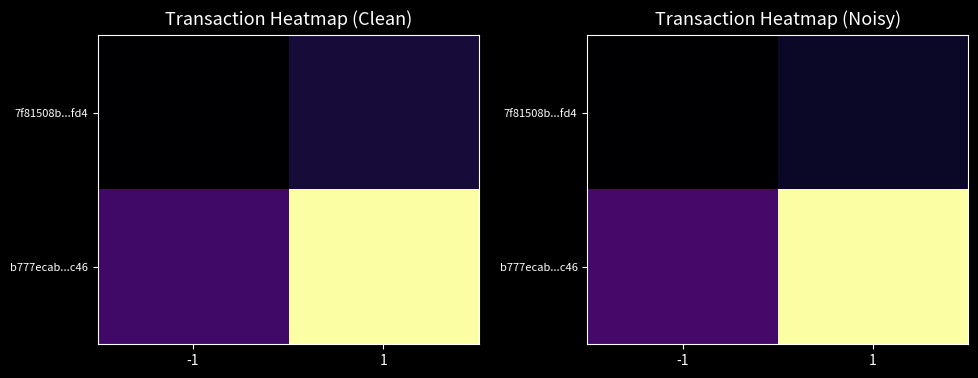

Count the number of data series in this chart.

2